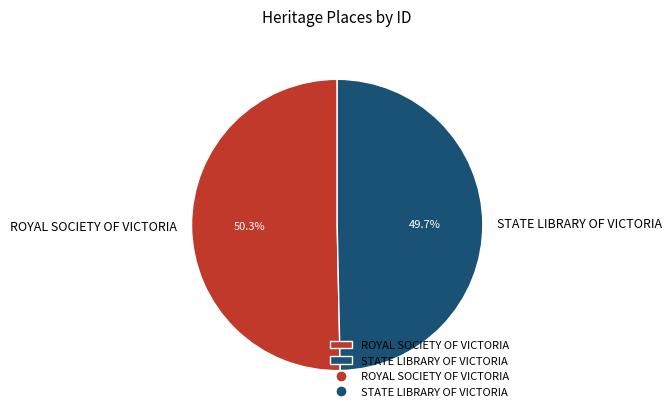

Does any single category account for the majority?

Yes